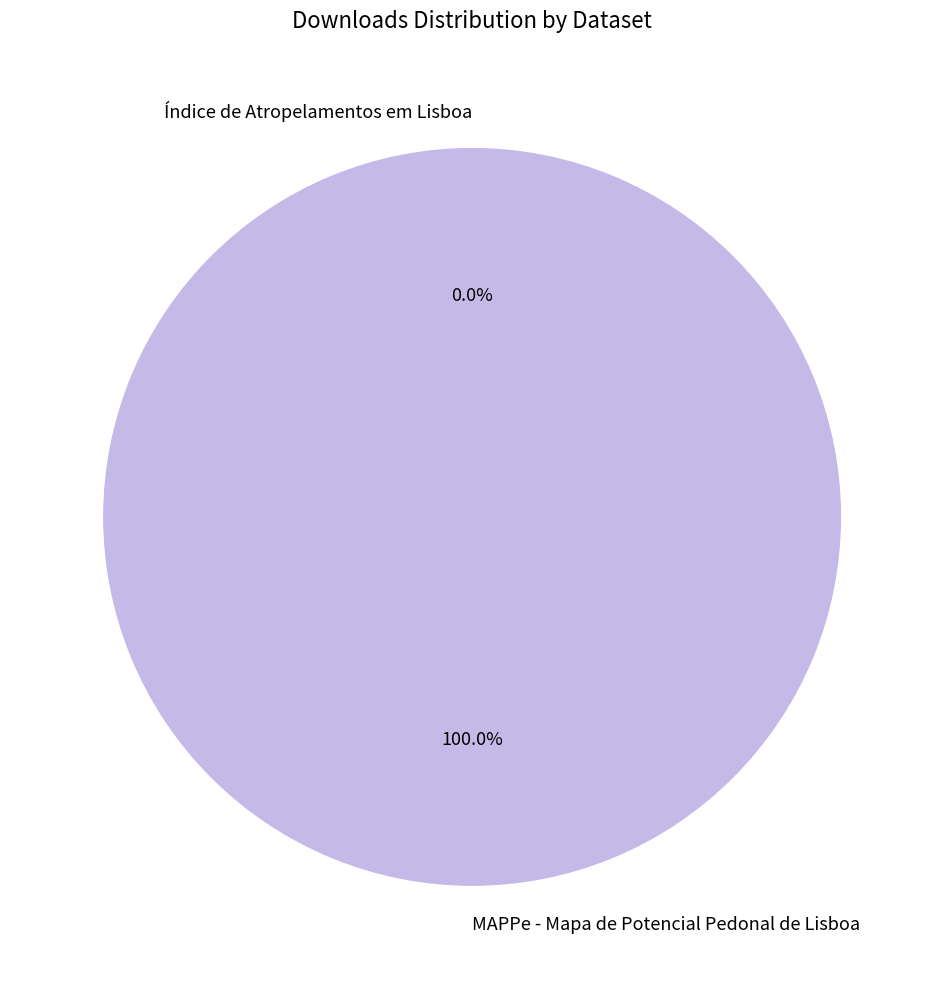

Is it true that MAPPe - Mapa de Potencial Pedonal de Lisboa is 94% of the pie?

False